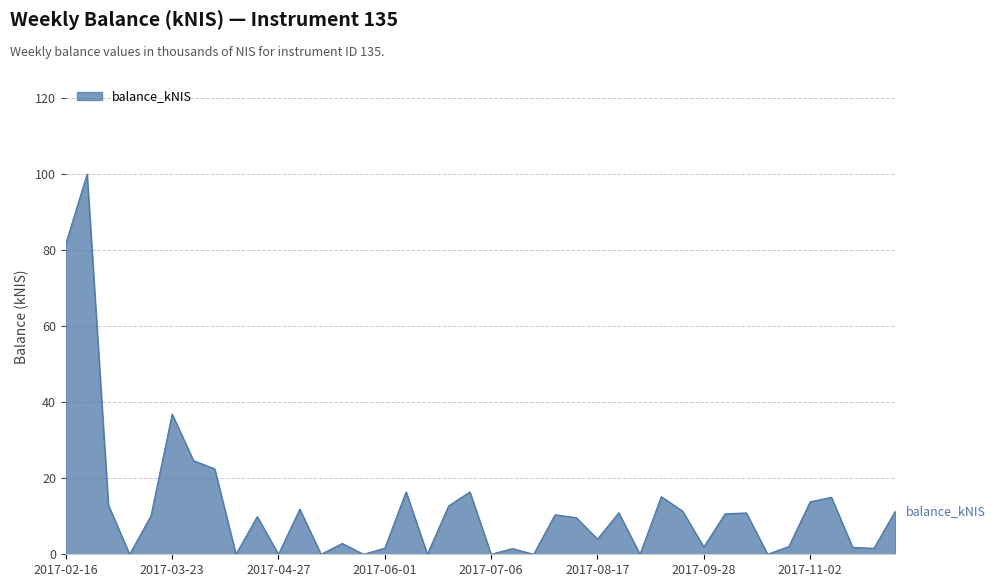

How many series are shown in this chart?

1